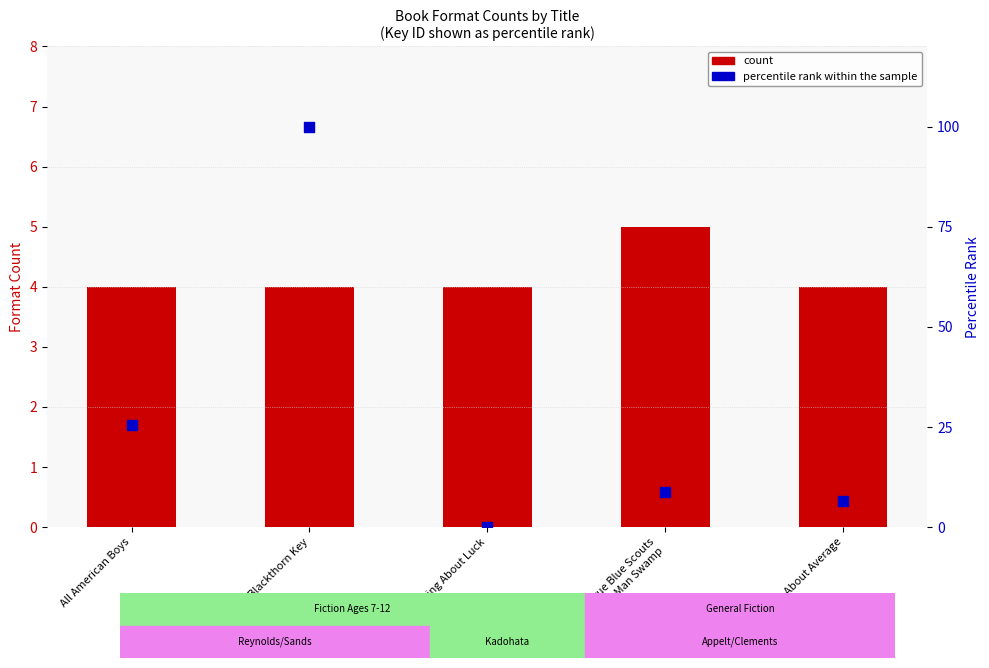

What is the total value across all series at True Blue Scouts
of Sugar Man Swamp?

13.8